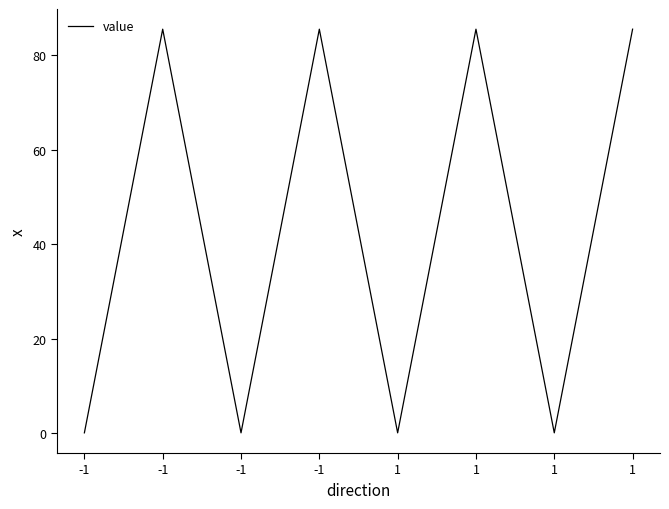

True or false: the data shows 0.1 at -1.

False